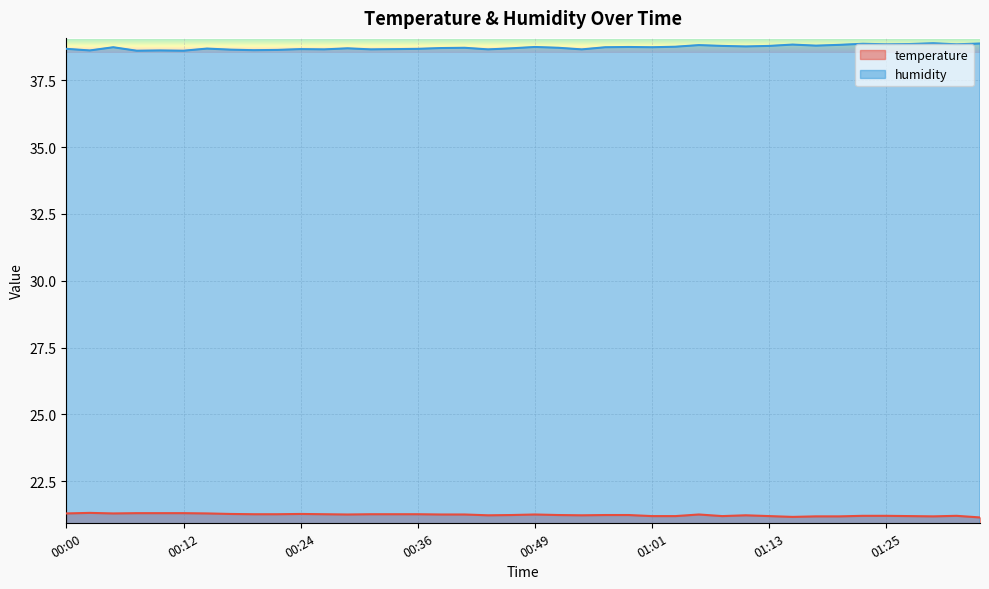

True or false: humidity and temperature intersect in this chart.

False